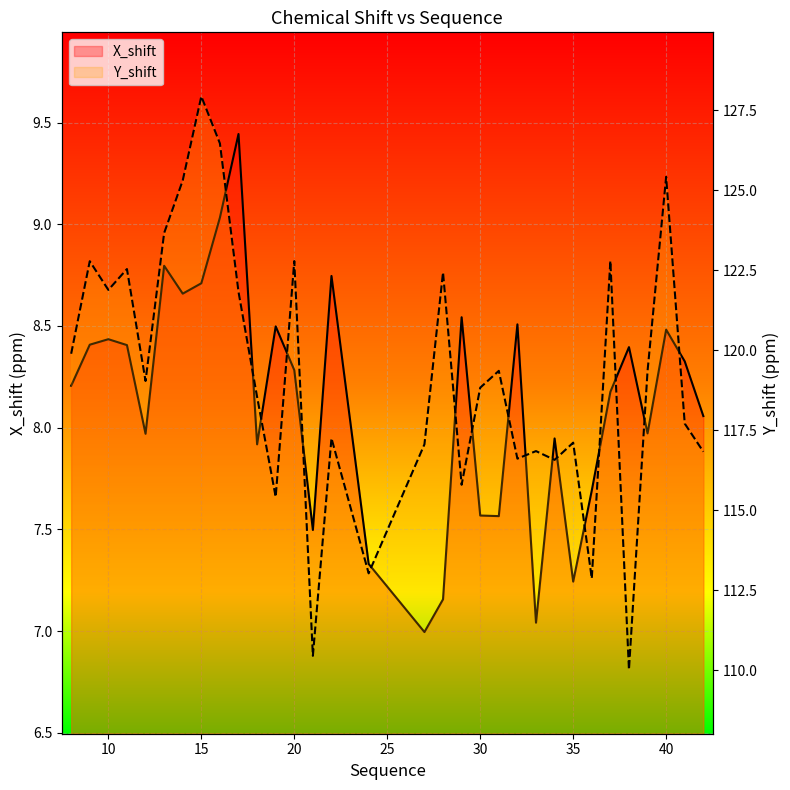

The Y_shift series shows 125.3 at 14. True or false?

True